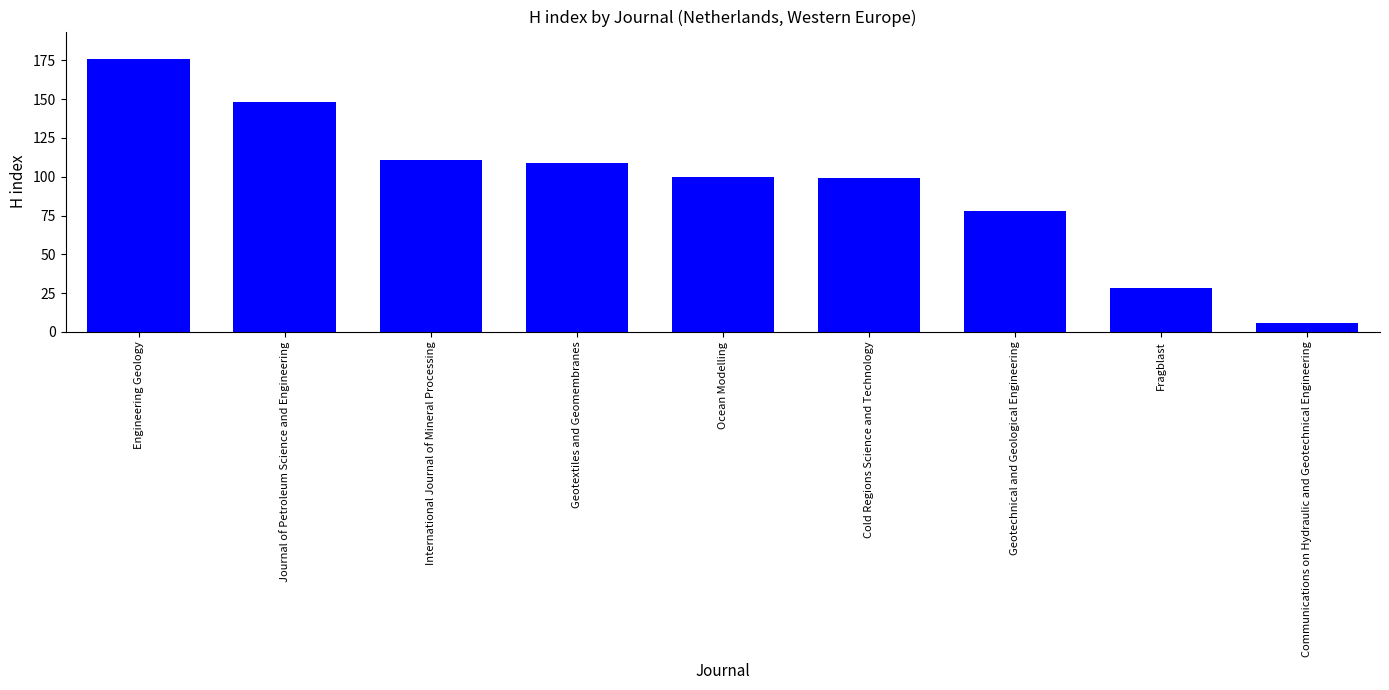

What is the difference between the values at Communications on Hydraulic and Geotechnical Engineering and Ocean Modelling?

94